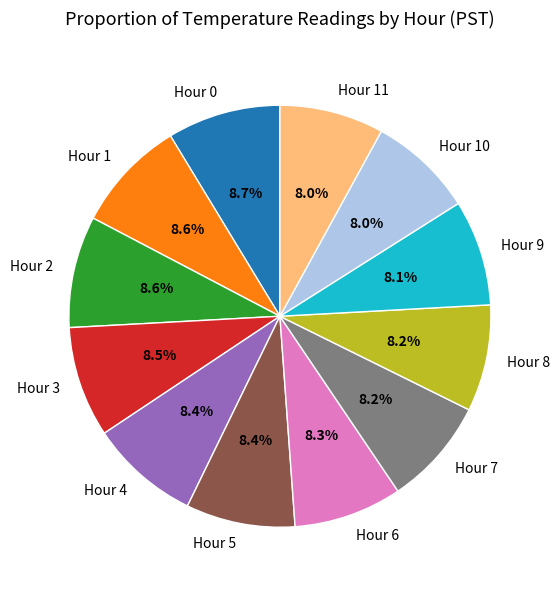

Is there a majority slice in this chart?

No